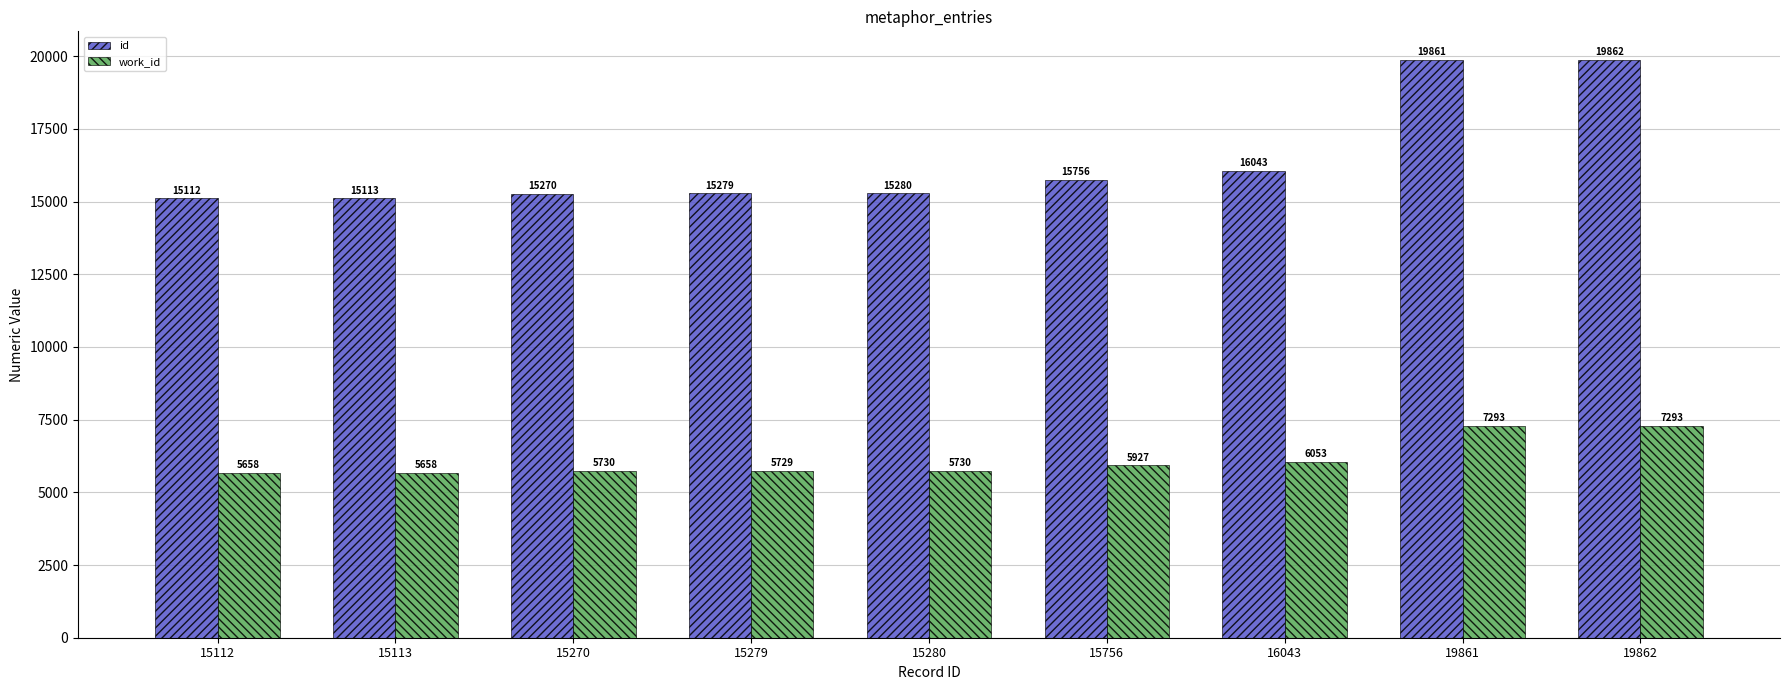

What is the value of the work_id bar at the 2nd from the left?

5658